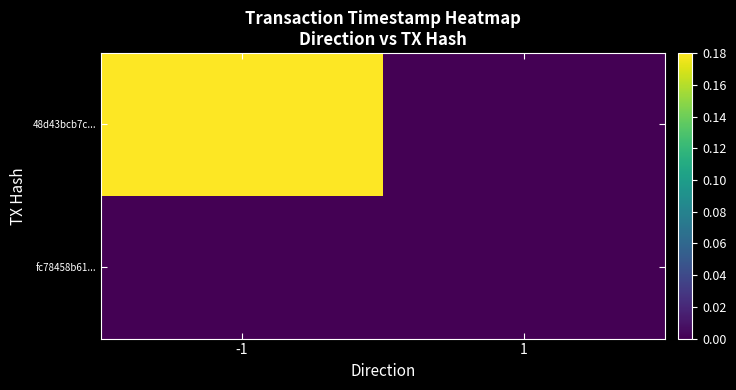

Count the number of categories in the chart.

2